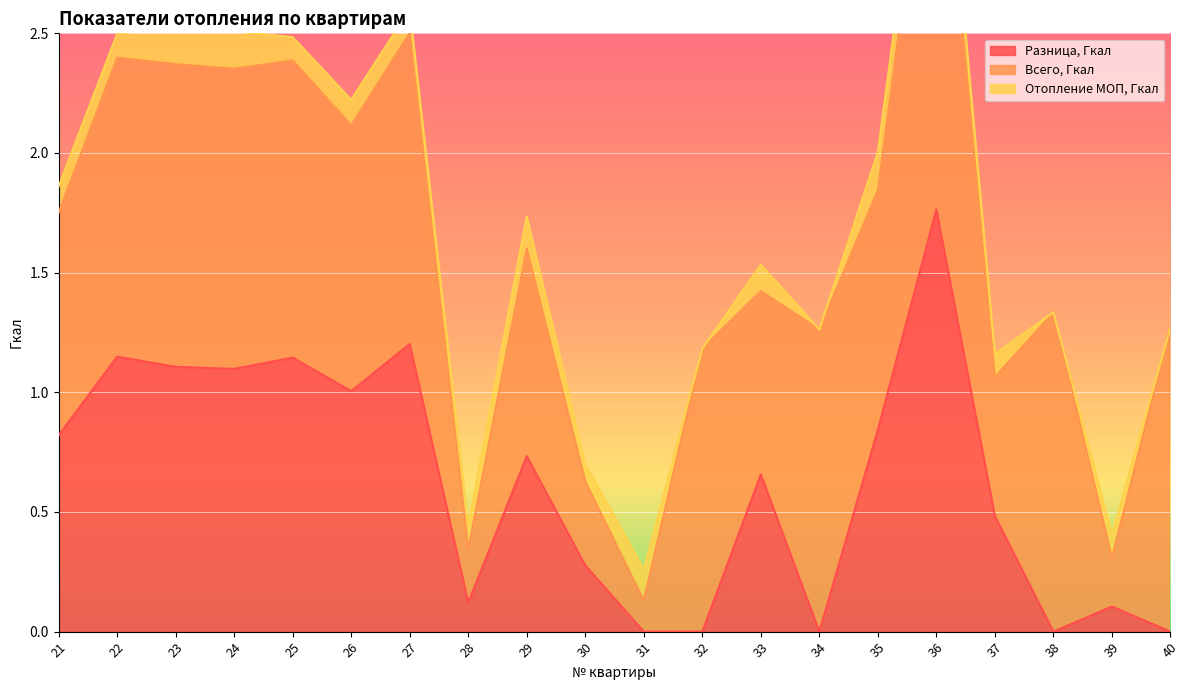

What is the value of the Всего, Гкал point at the 15th from the left?

1.0